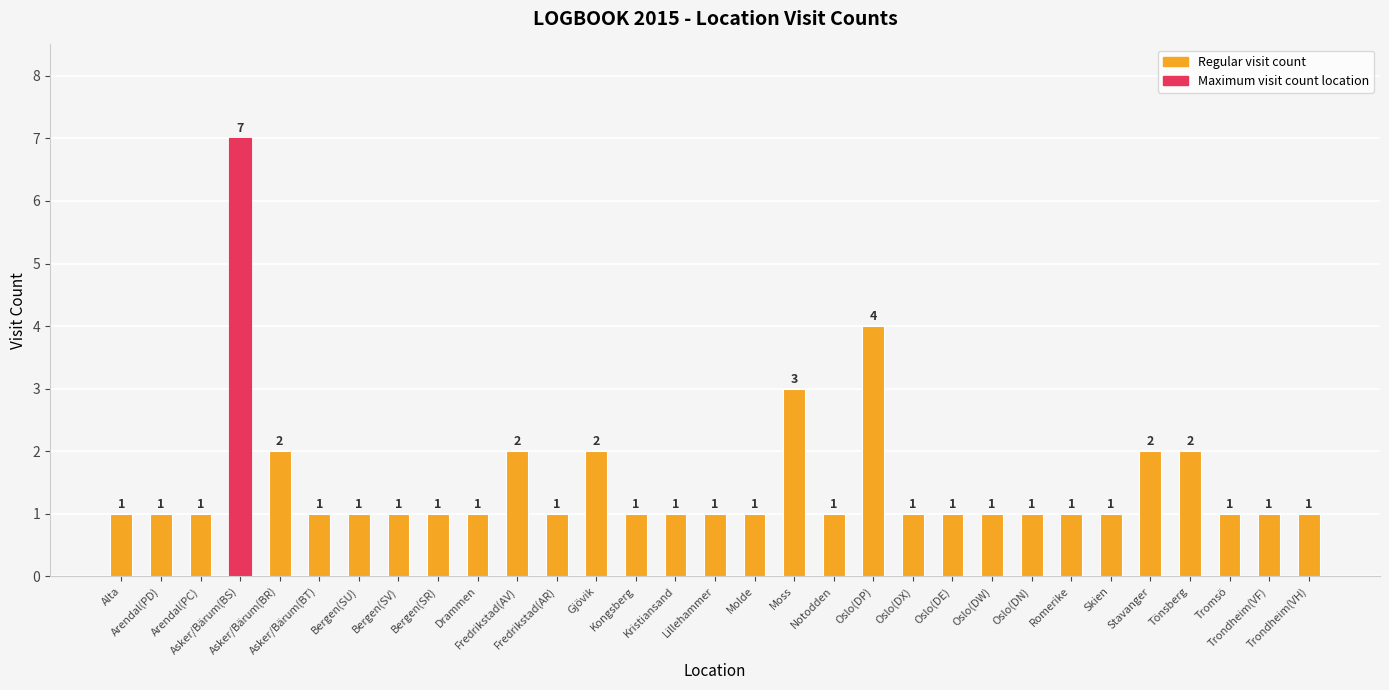

The value at Alta is 1. True or false?

True